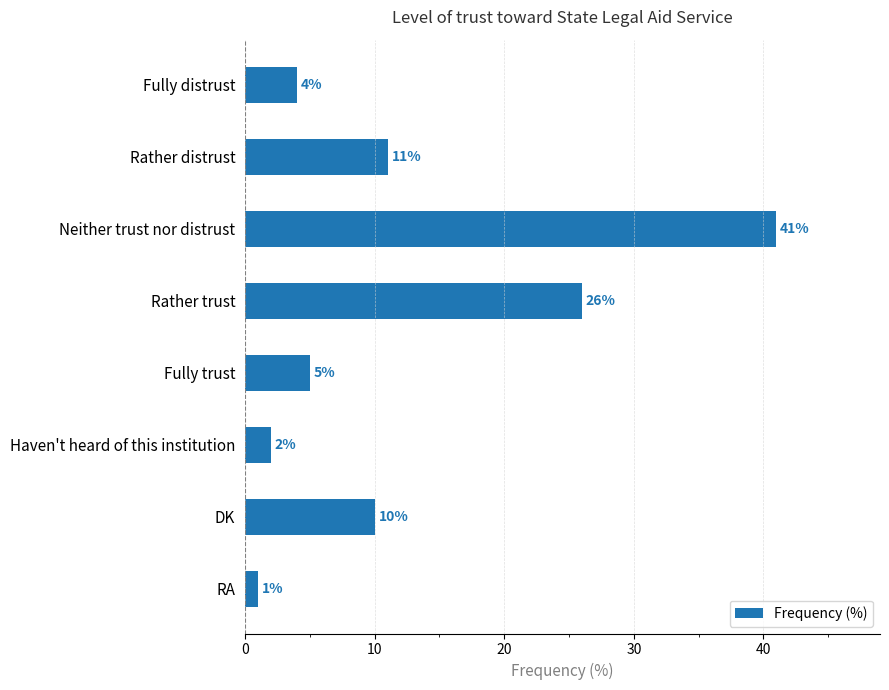

Reading top to bottom, extract all data points from this chart.

4	11	41	26	5	2	10	1